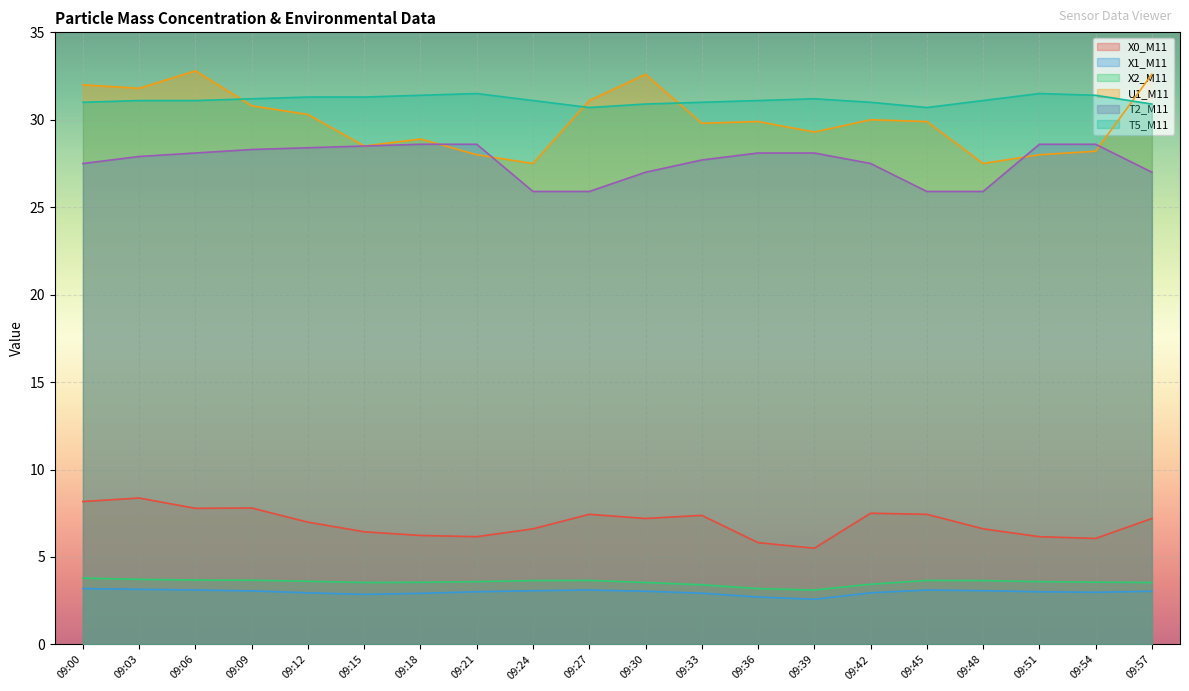

Rank the series at 09:21 from highest to lowest value.

T5_M11, T2_M11, U1_M11, X0_M11, X2_M11, X1_M11